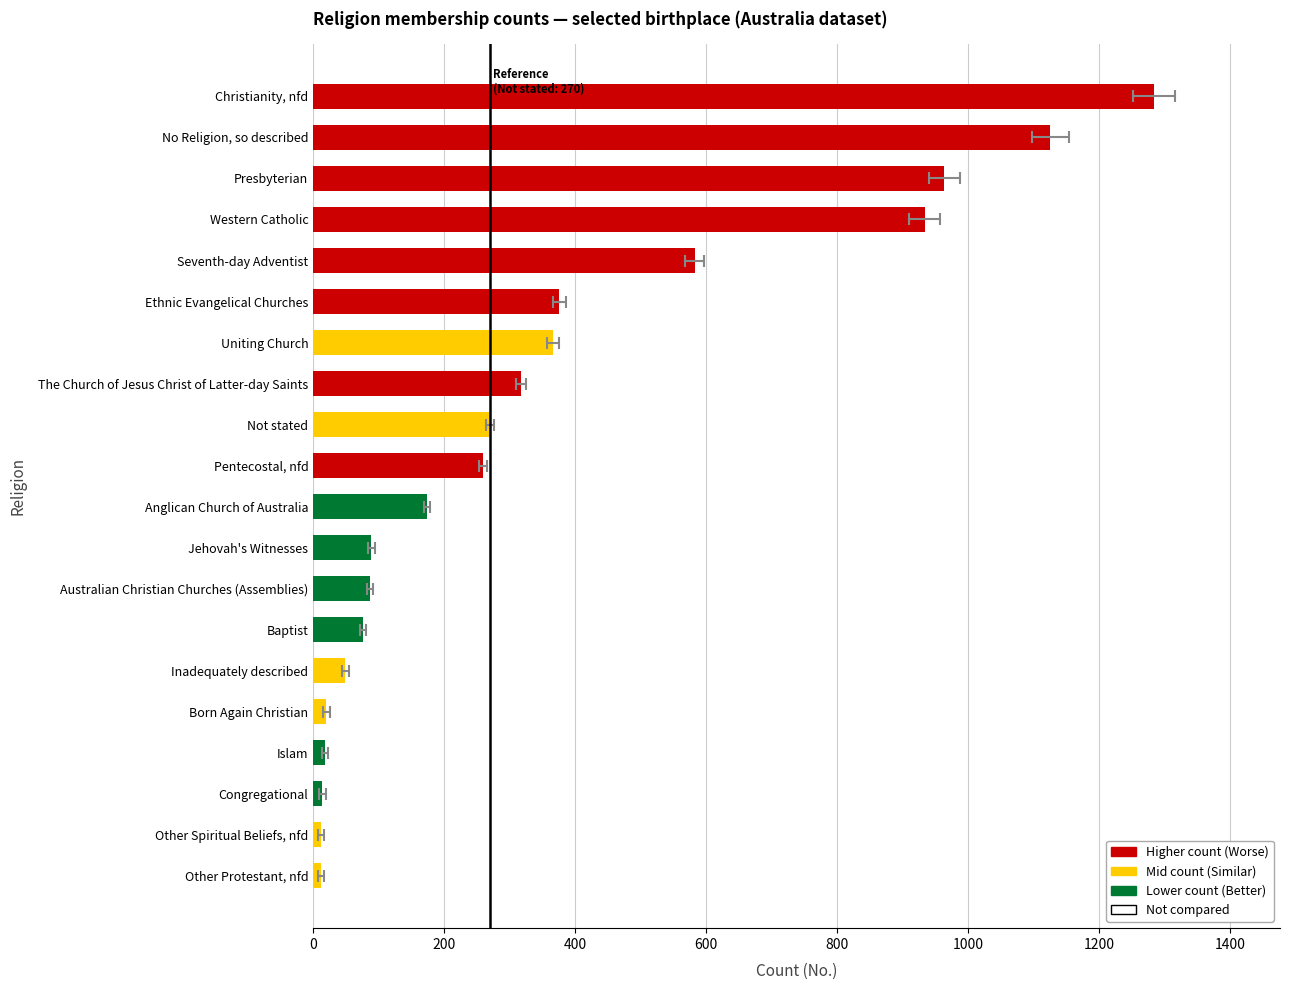

Count the number of data series in this chart.

1